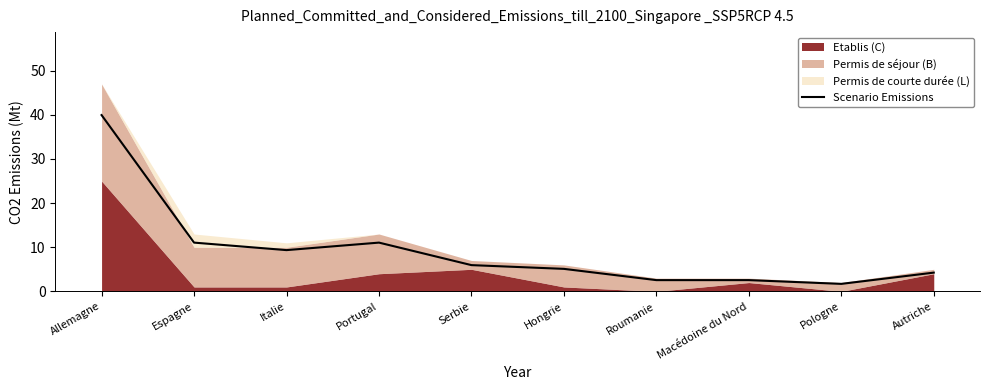

What is the sum of the values at Hongrie and Espagne?

16.1